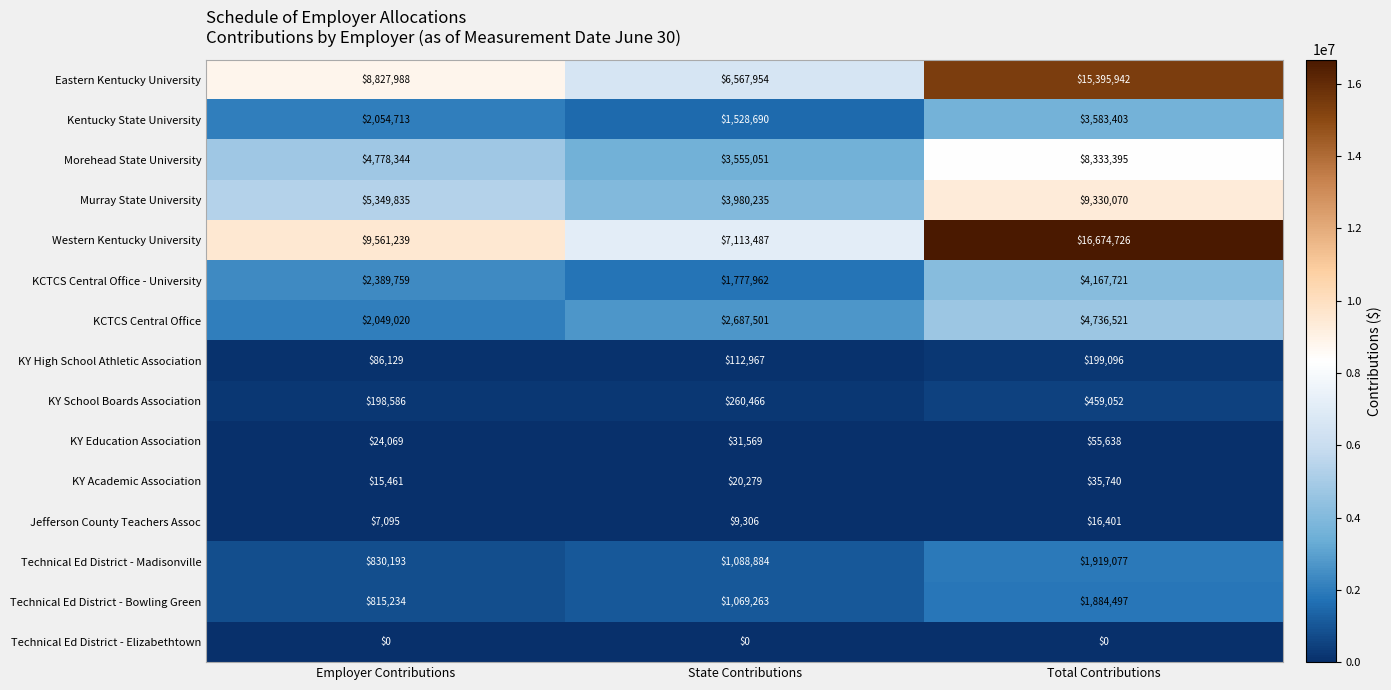

How many values in the KCTCS Central Office series are below 2687501?

1